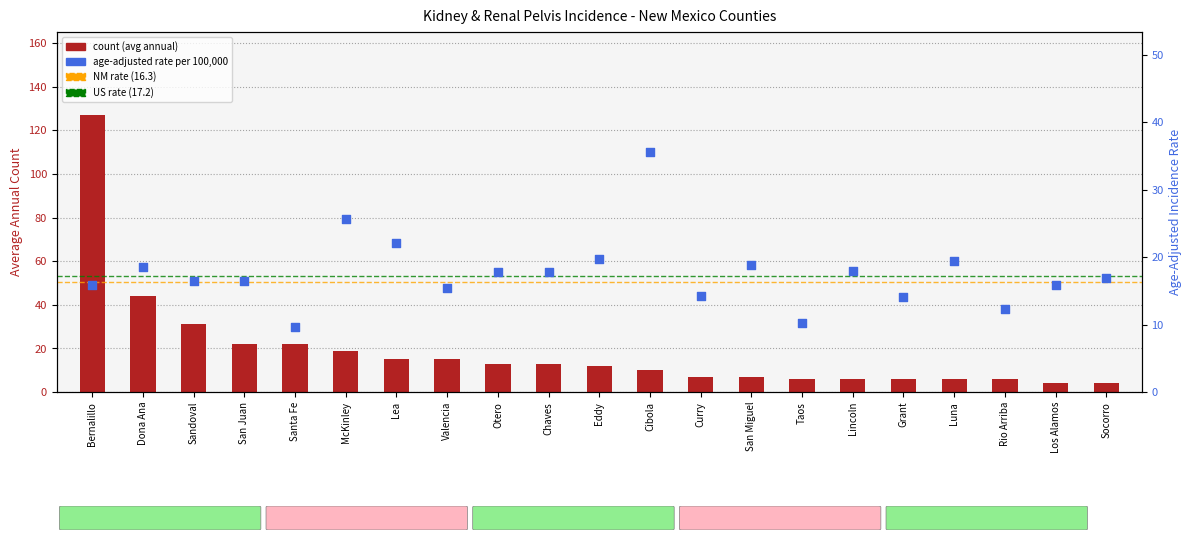

At how many categories does at least one series exceed 44?

1